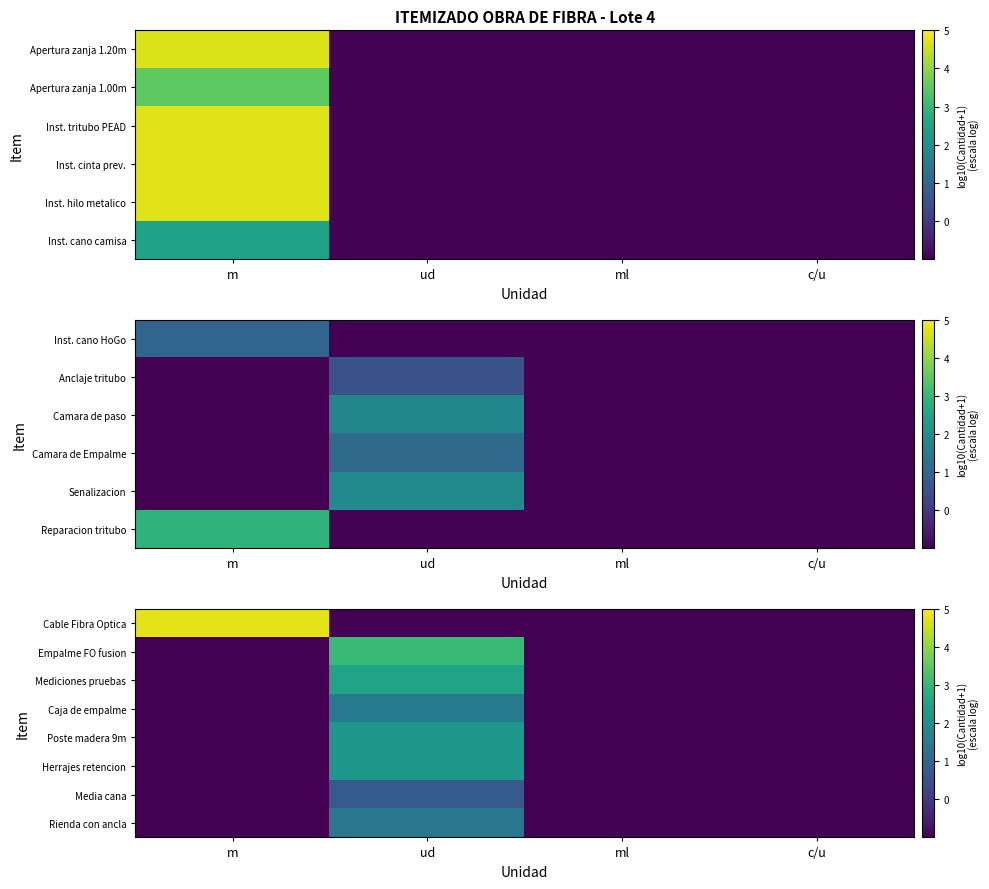

Rank the categories by Cable Fibra Optica value from lowest to highest.

ud, ml, c/u, m